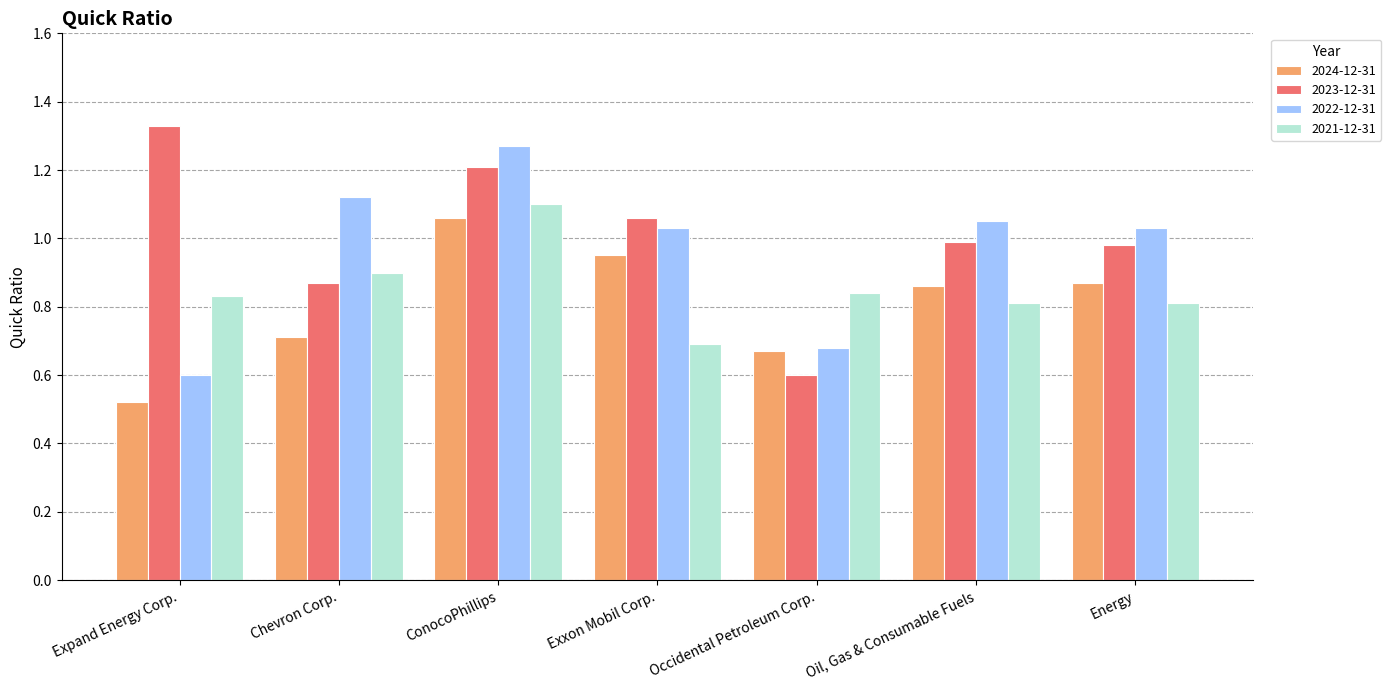

What is the label of the 5th bar from the left?

Occidental Petroleum Corp.